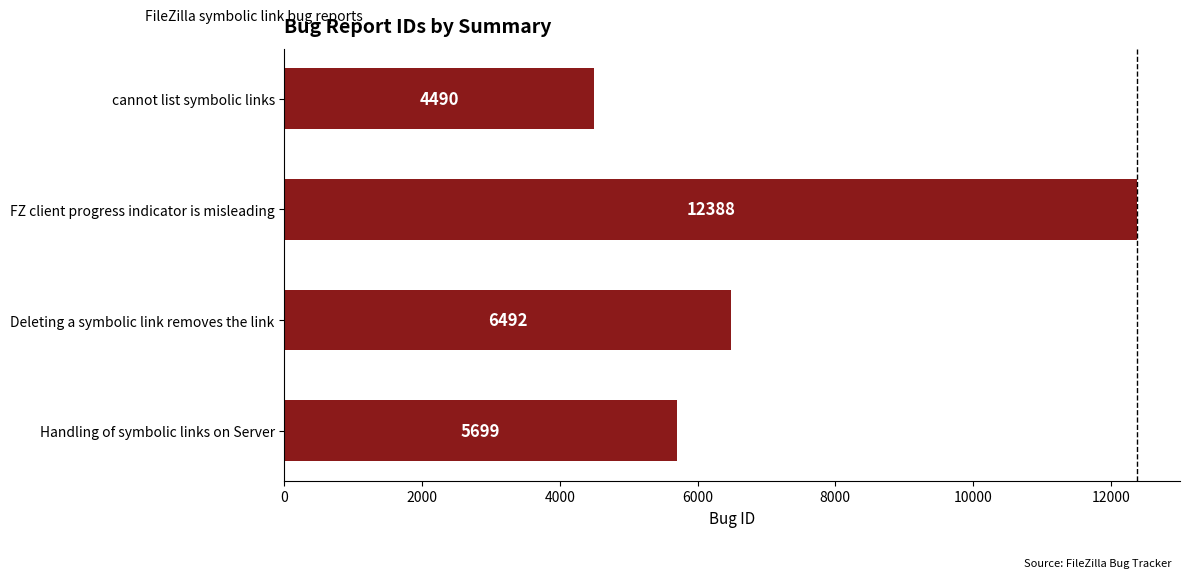

Count the number of categories in the chart.

4